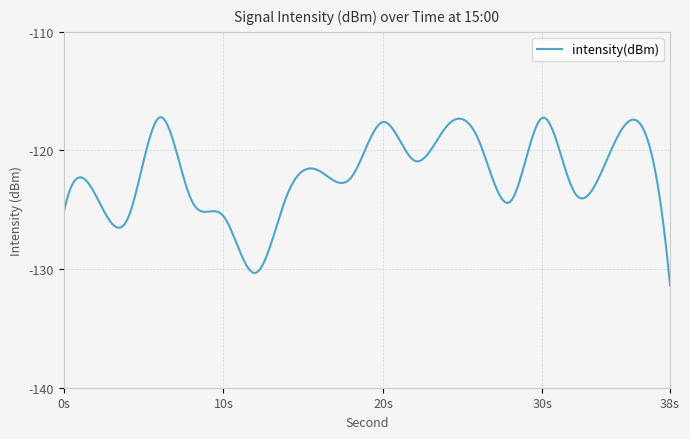

What is the greatest value displayed?

-117.2